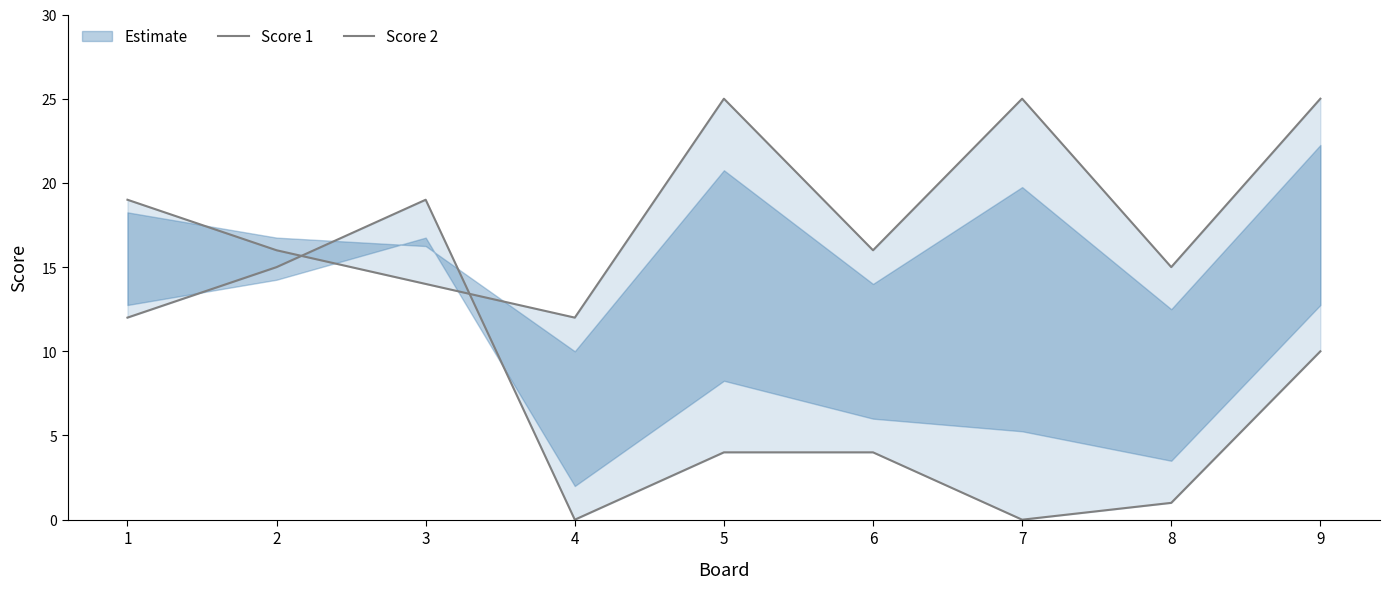

Is this an area chart (filled region under the line)?

No